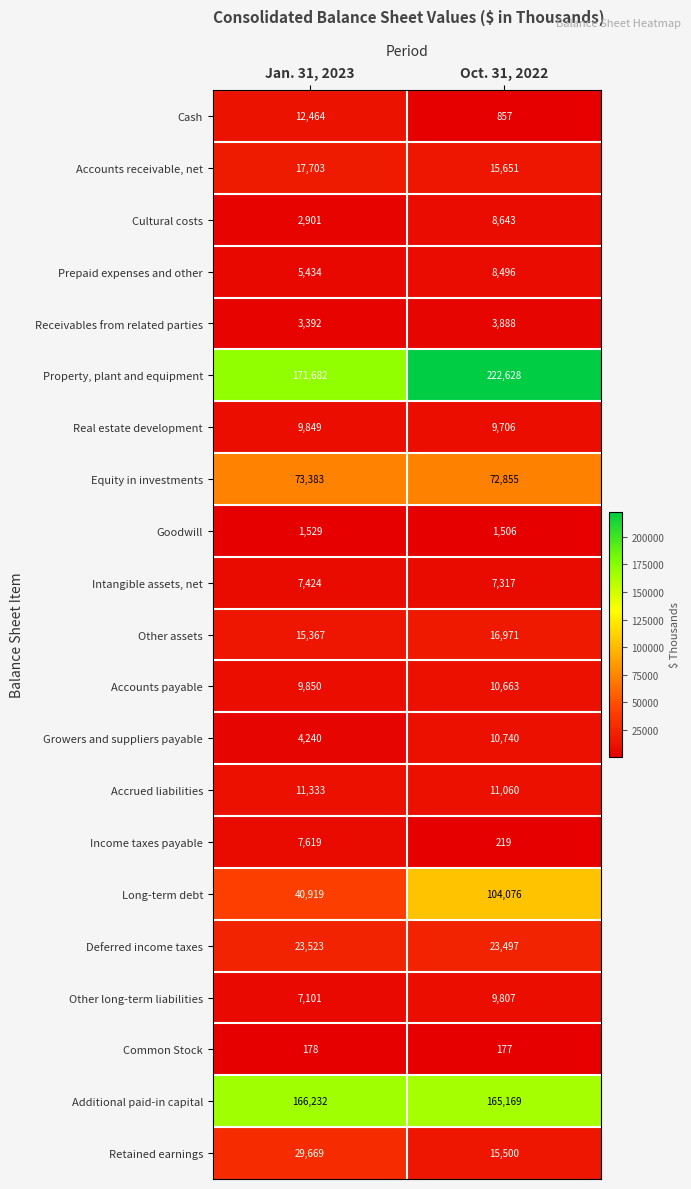

Which series has the widest spread of values?

Long-term debt